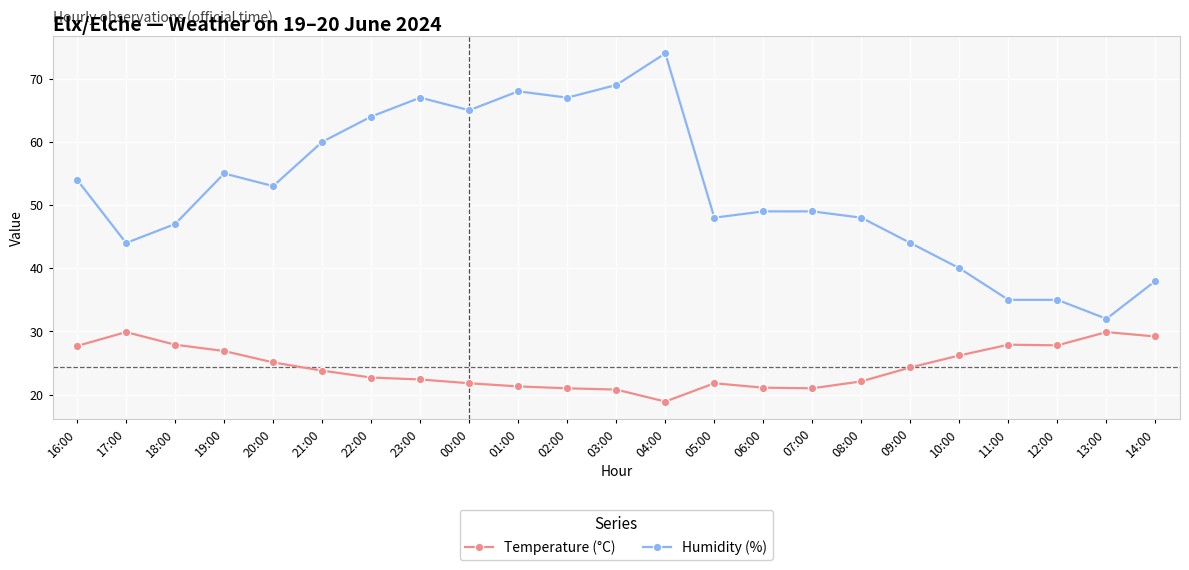

What is the value of the Temperature (°C) point at the 23rd from the left?

29.2